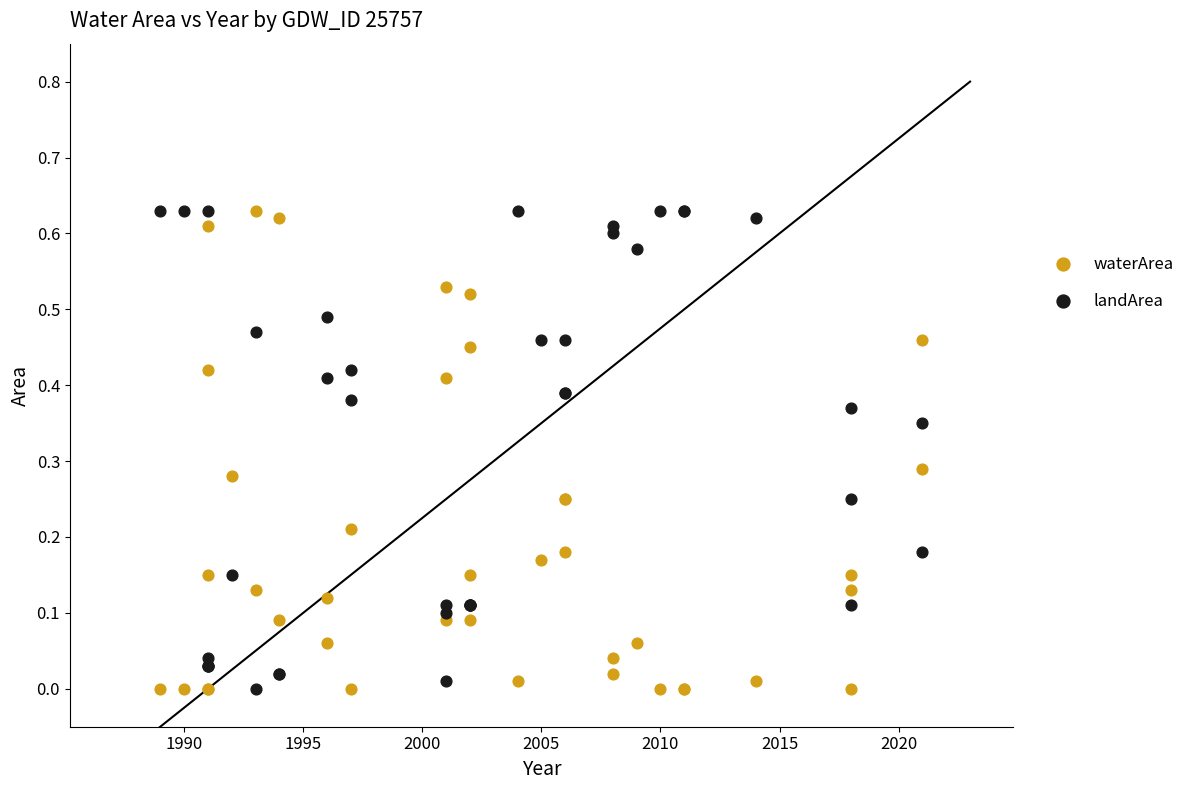

What is the X range (max minus min) for the scatter plot?

32.0